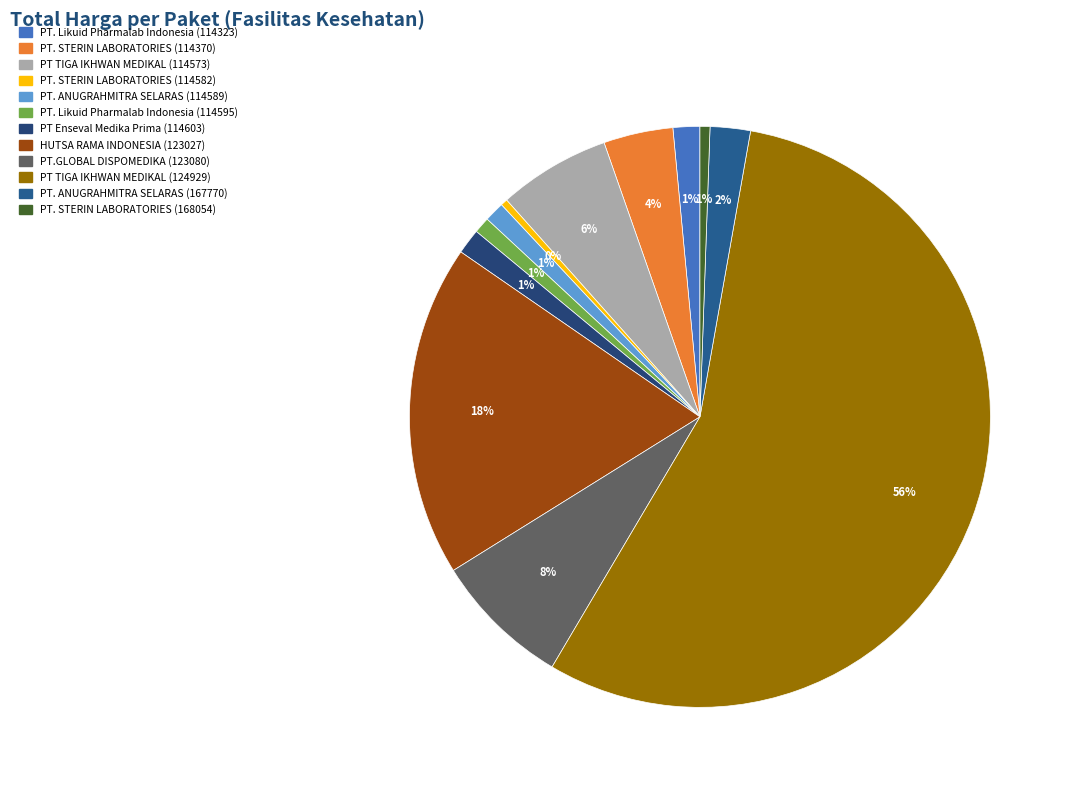

Count the number of slices in the pie.

12